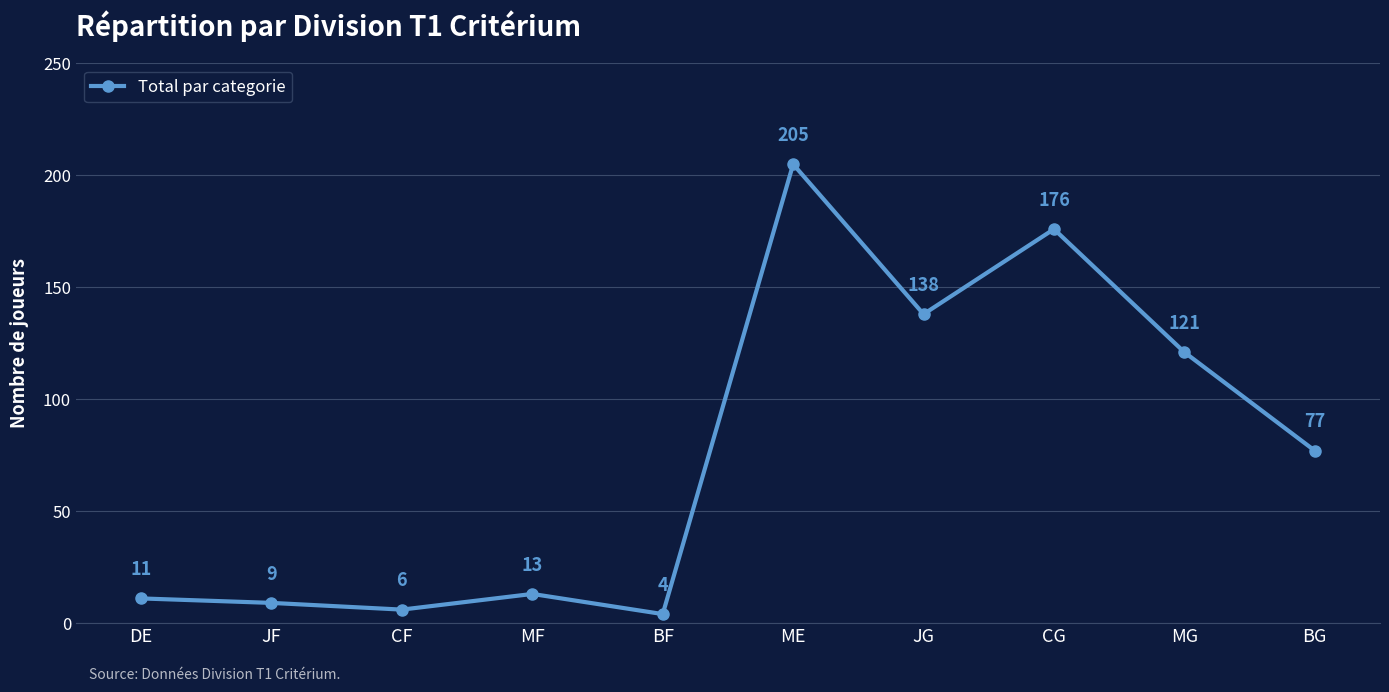

What is the average value?

76